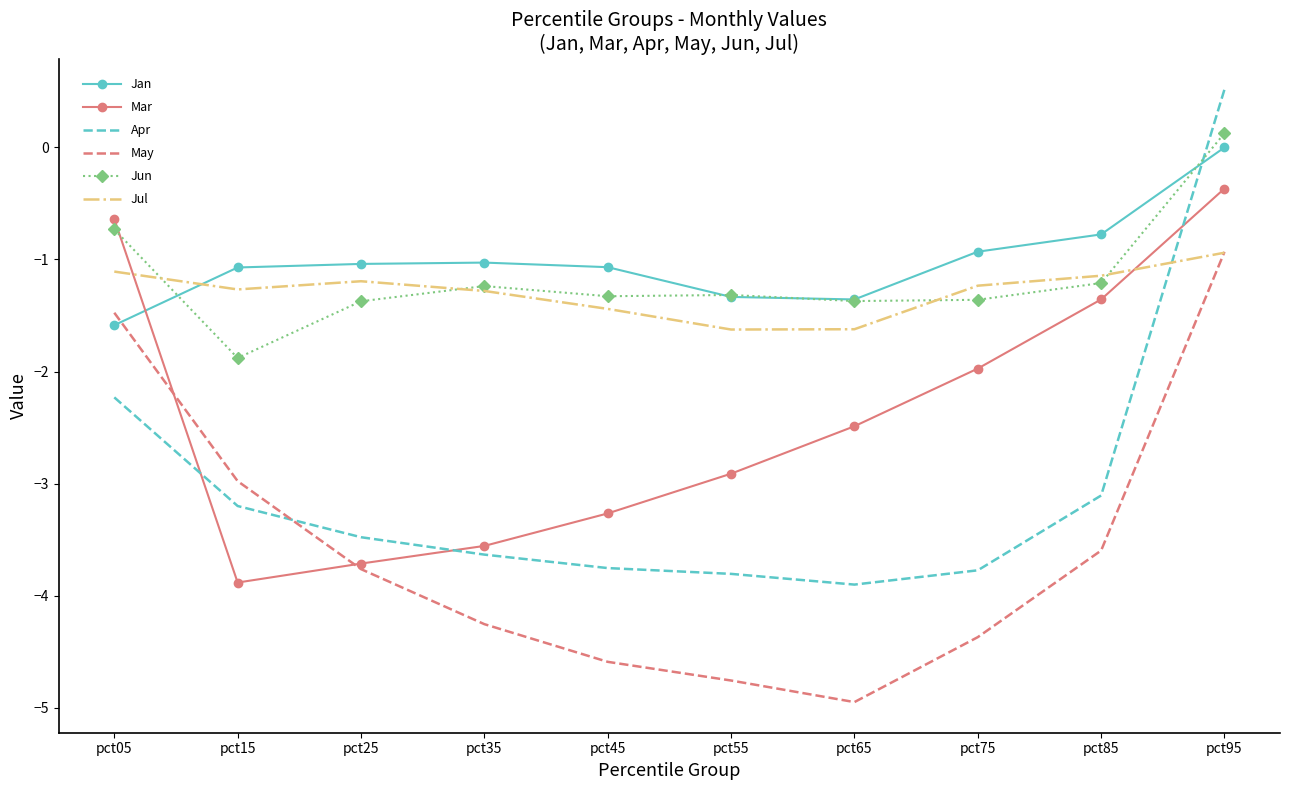

Rank the categories by Mar value from lowest to highest.

pct15, pct25, pct35, pct45, pct55, pct65, pct75, pct85, pct05, pct95